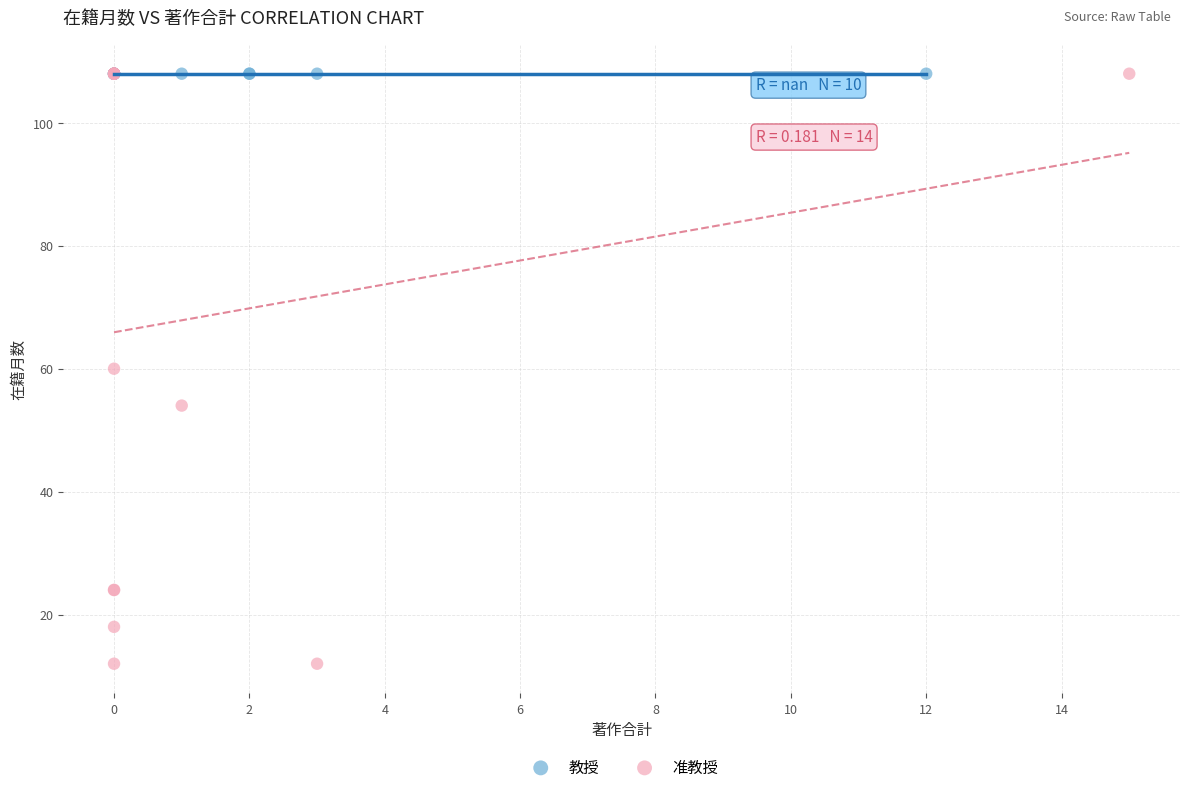

Which series reaches the minimum Y coordinate?

准教授